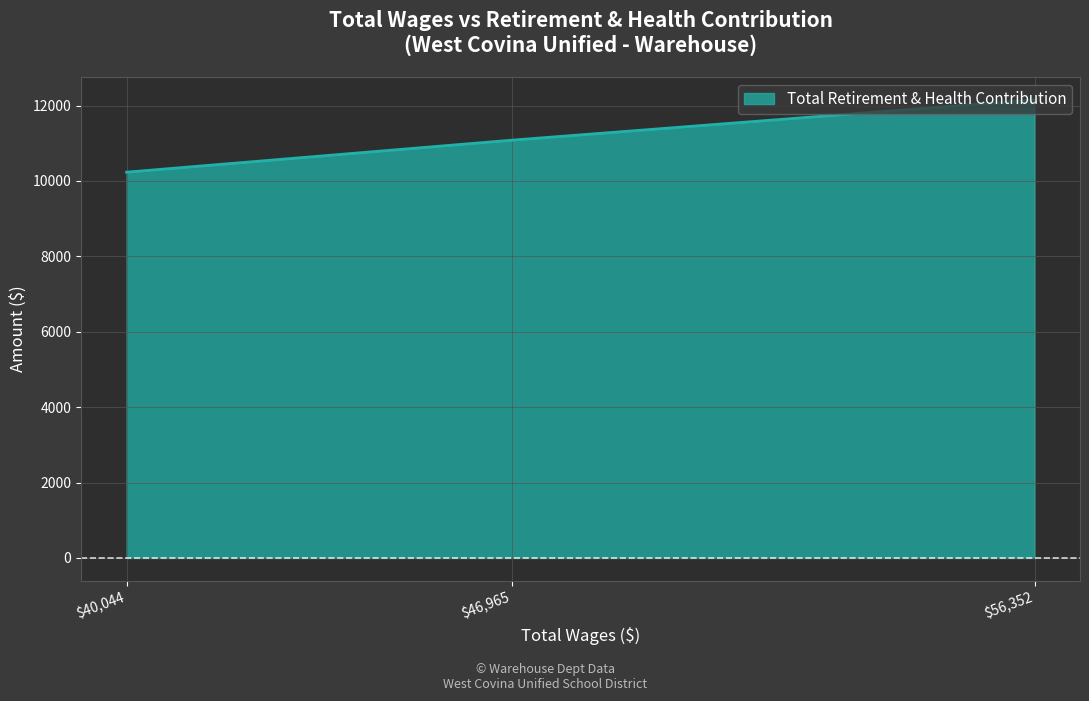

List the labels in order of value, largest first.

56352.0, 46965.0, 40044.0